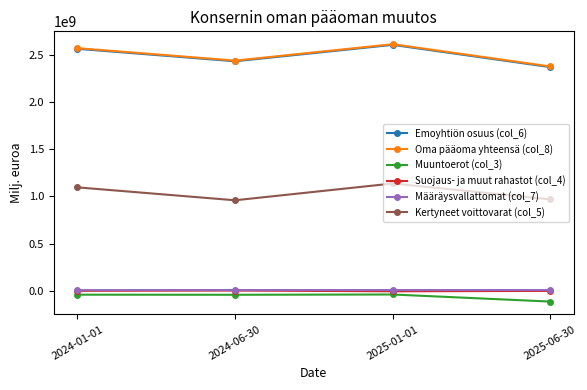

Does the chart display data point markers on the line(s)?

Yes